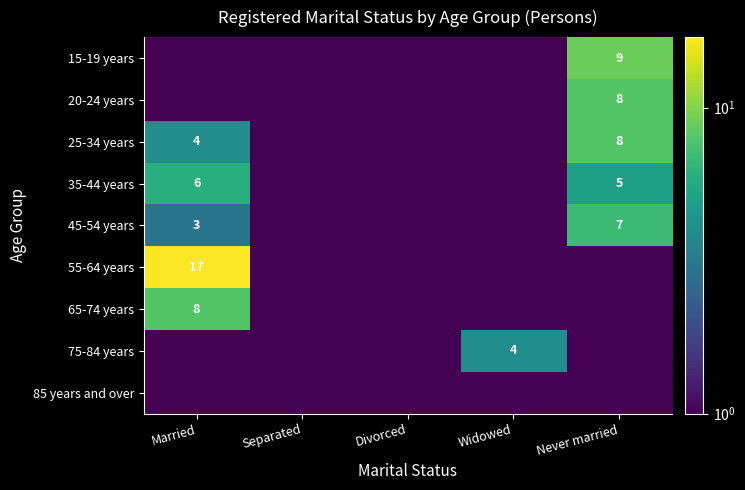

Is it true that 15-19 years equals 5.4 at Never married?

False